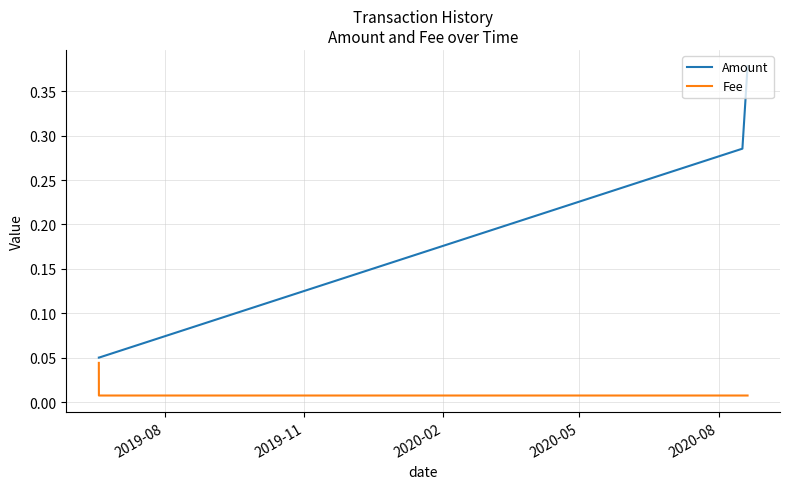

How many Amount values are between 0 and 1?

4